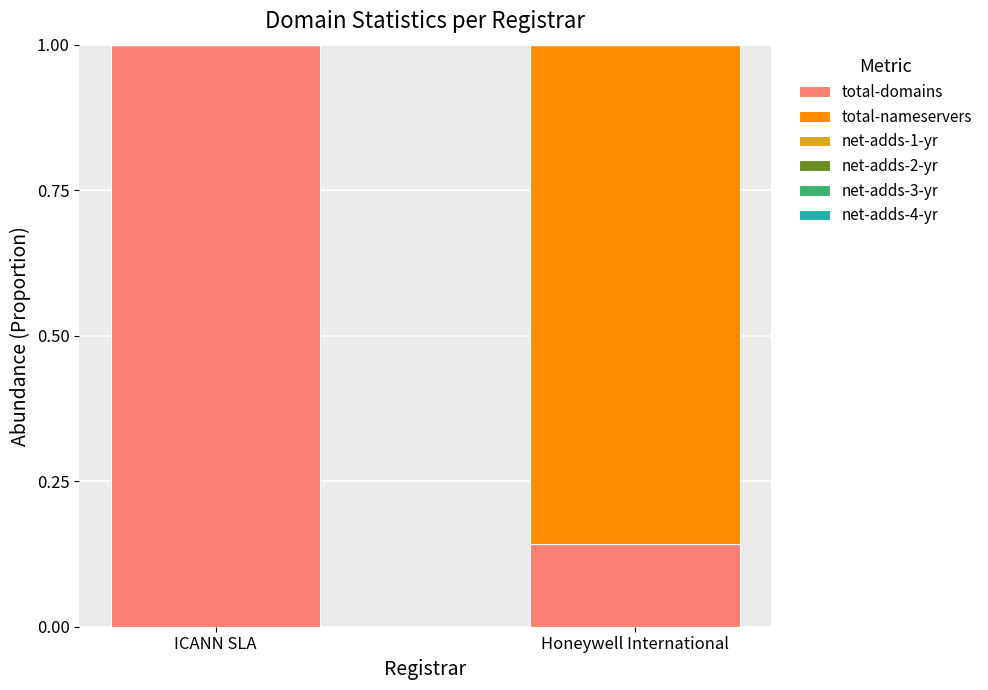

Are the bars grouped side by side (vs. stacked)?

No